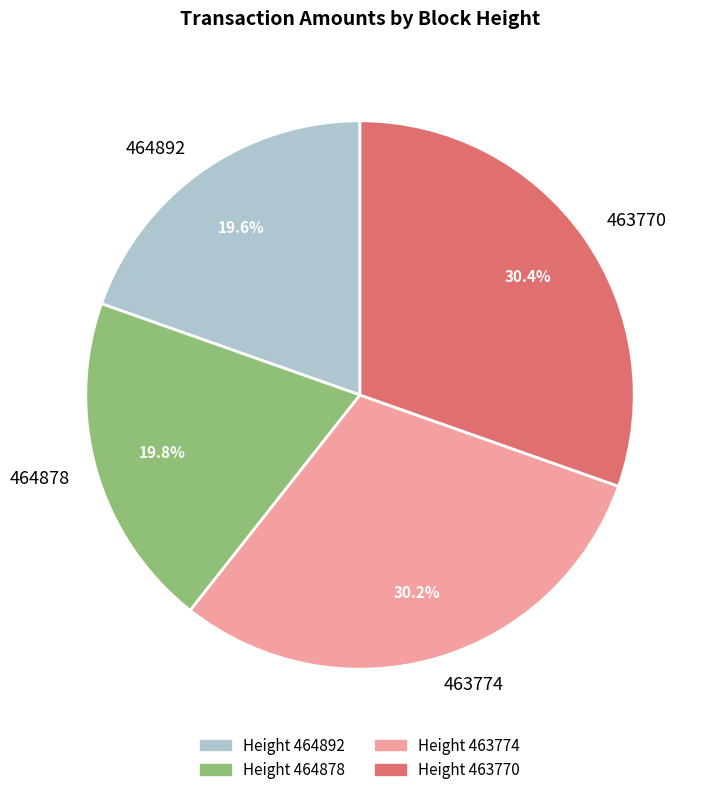

What is the total percentage of 464878 and 463774?

50.0%